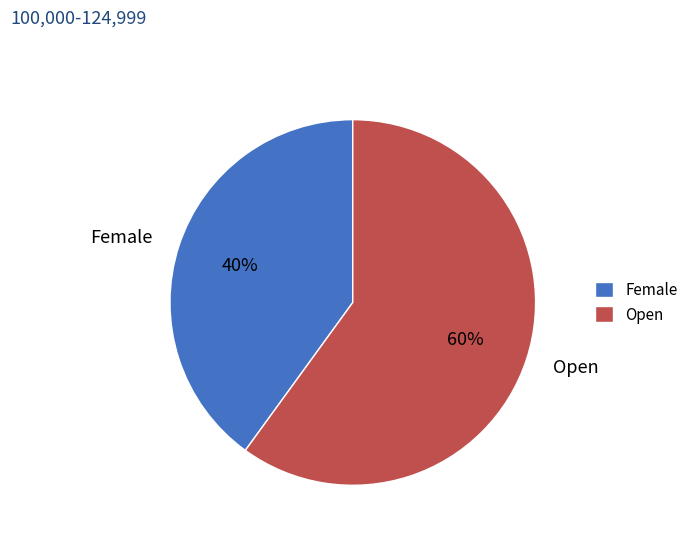

What is the largest slice in the pie chart?

Open